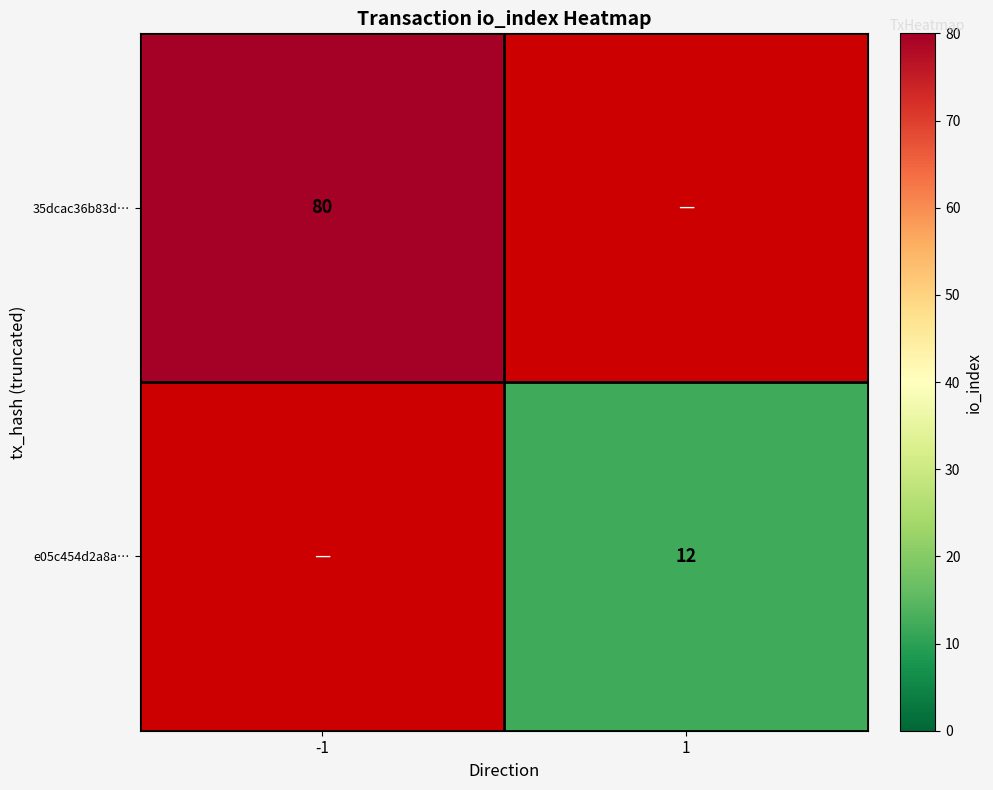

The 35dcac36b83d… series shows 80 at -1. True or false?

True